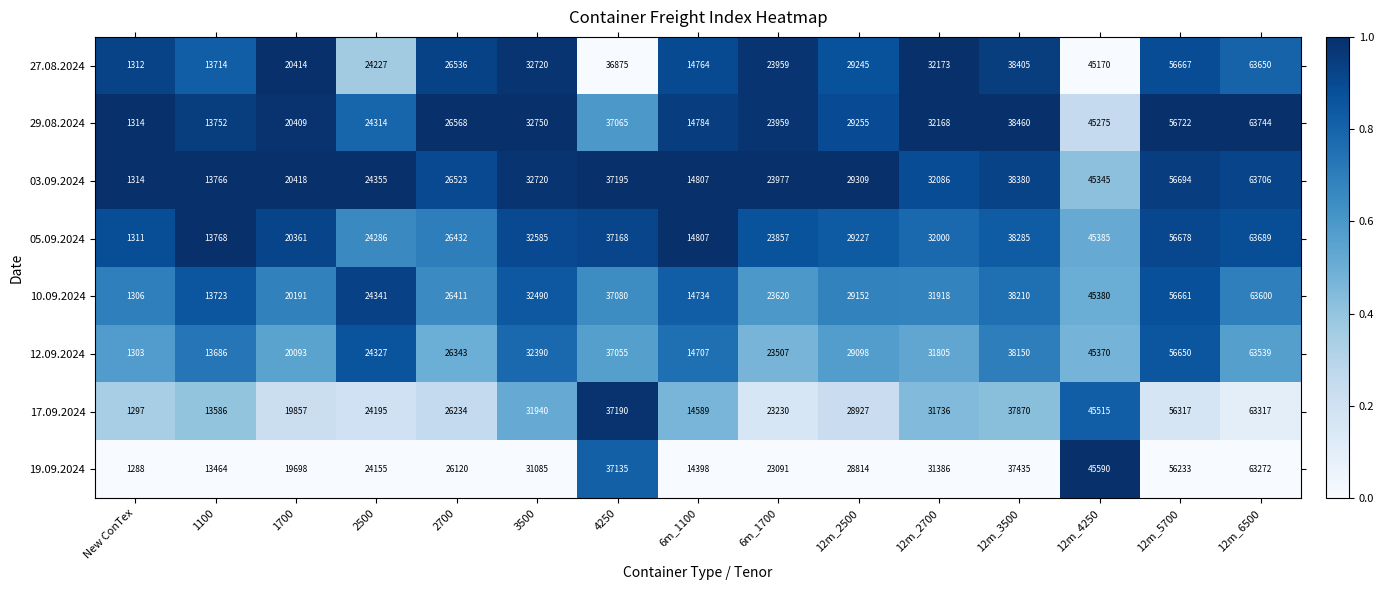

Which category has the lowest value across all series?

New ConTex